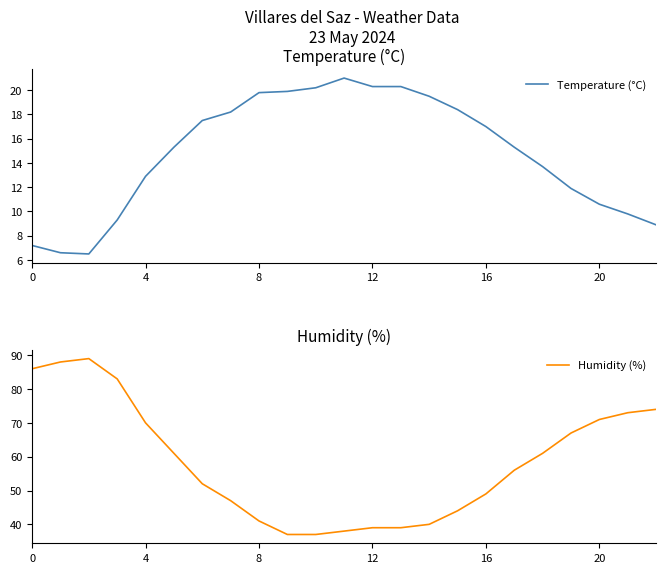

At which label does Humidity (%) reach its minimum?

9